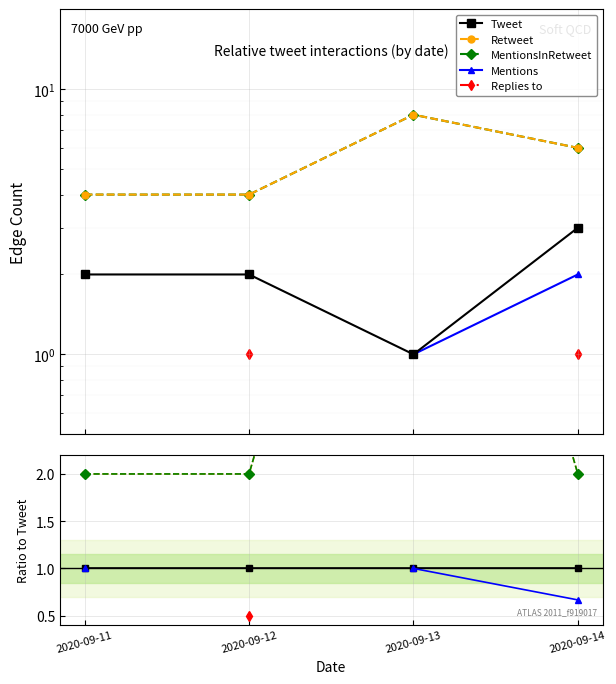

True or false: Tweet has a value of 0.6 at 2020-09-11.

False